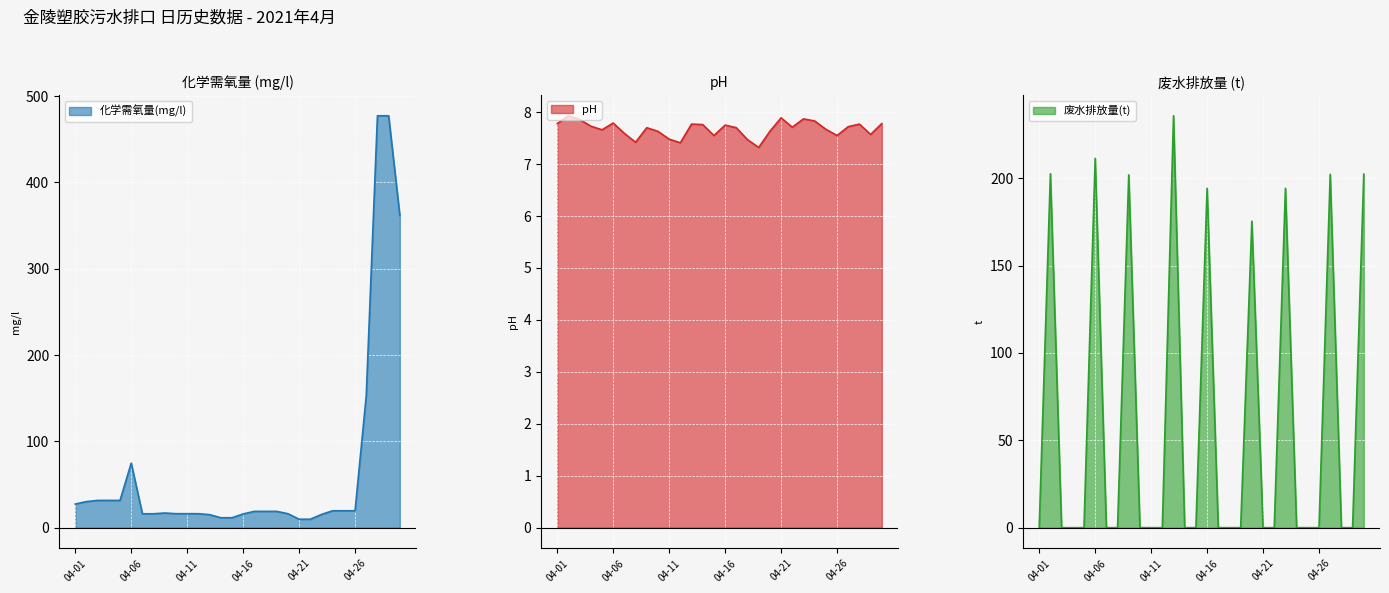

Reading right to left, transcribe all the data shown in this chart.

化学需氧量(mg/l): 361.8	477.3	477.3	152.9	19.6	19.6	19.6	15.3	9.8	9.8	16.2	18.9	18.9	18.9	15.9	11.5	11.5	15.1	16.2	16.2	16.2	17.0	16.1	16.1	74.8	31.6	31.6	31.6	30.2	27.4
pH: 7.8	7.6	7.8	7.7	7.5	7.7	7.8	7.9	7.7	7.9	7.6	7.3	7.5	7.7	7.8	7.5	7.8	7.8	7.4	7.5	7.6	7.7	7.4	7.6	7.8	7.7	7.7	7.9	7.9	7.8
废水排放量(t): 202.4	0.0	0.0	202.3	0.0	0.0	0.0	194.3	0.0	0.0	175.5	0.0	0.0	0.0	194.3	0.0	0.0	235.8	0.0	0.0	0.0	202.0	0.0	0.0	211.4	0.0	0.0	0.0	202.6	0.0